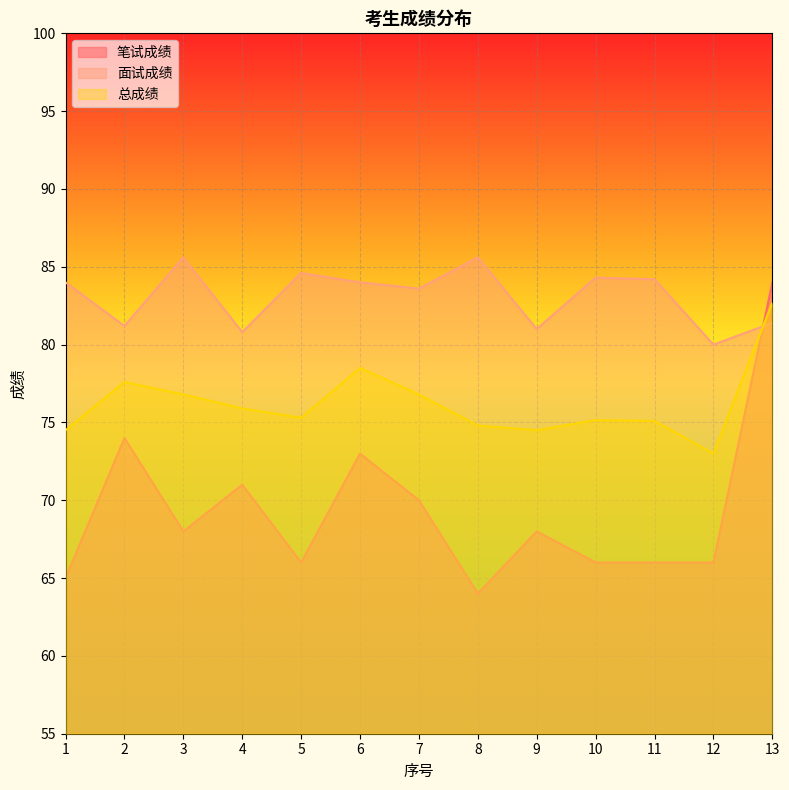

How many values in the 总成绩 series exceed 75?

9